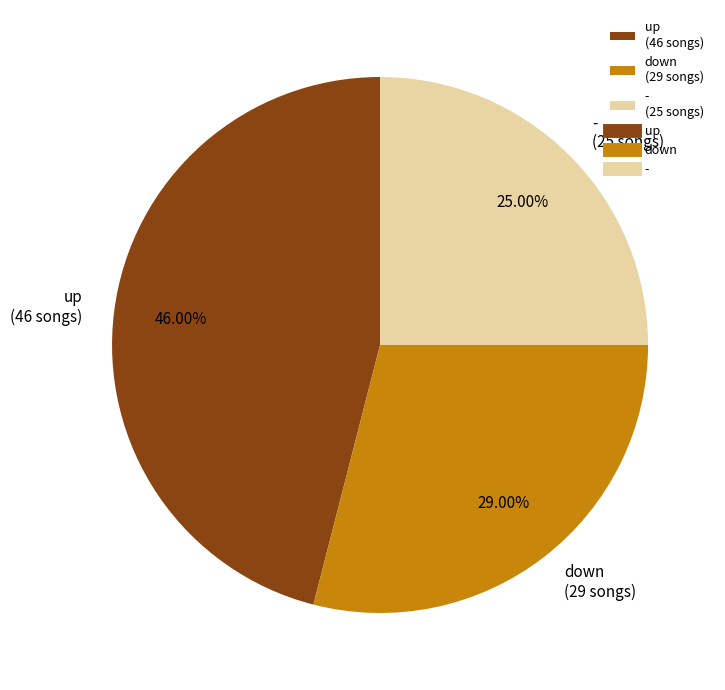

Does - represent more than half of the total?

No